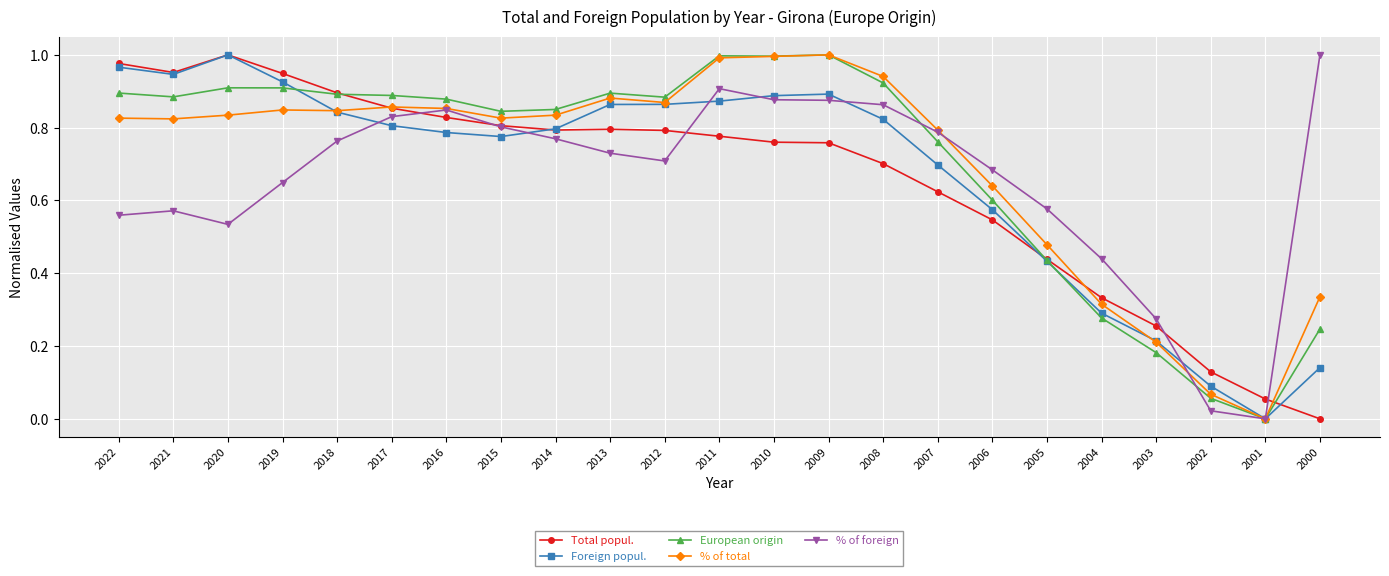

Is the value of % of foreign at 2007 greater than the value of % of total at 2021?

No